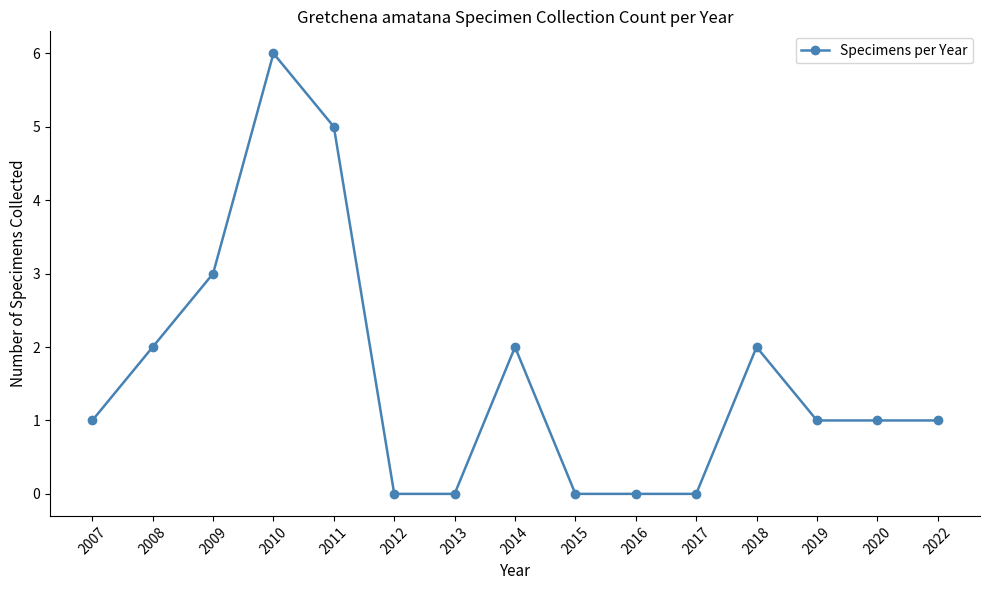

What is the maximum value shown in the chart?

6